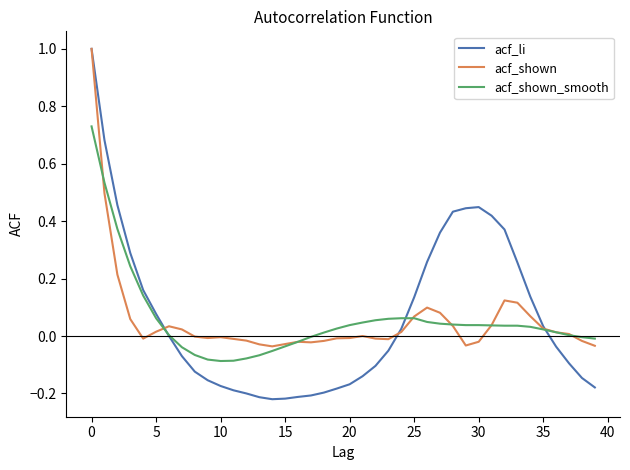

What is the difference between the second highest and second lowest values in the acf_li series?

0.9